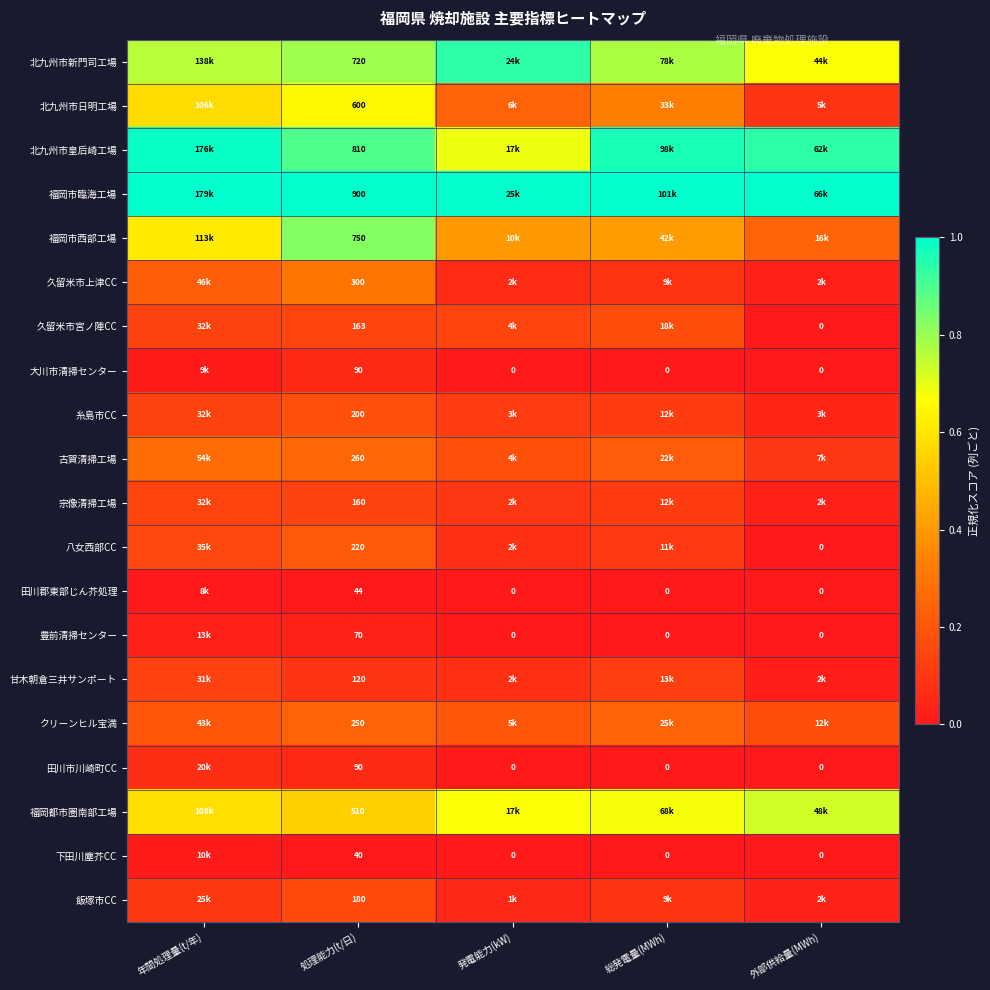

What is the maximum value shown in the chart?

1.0